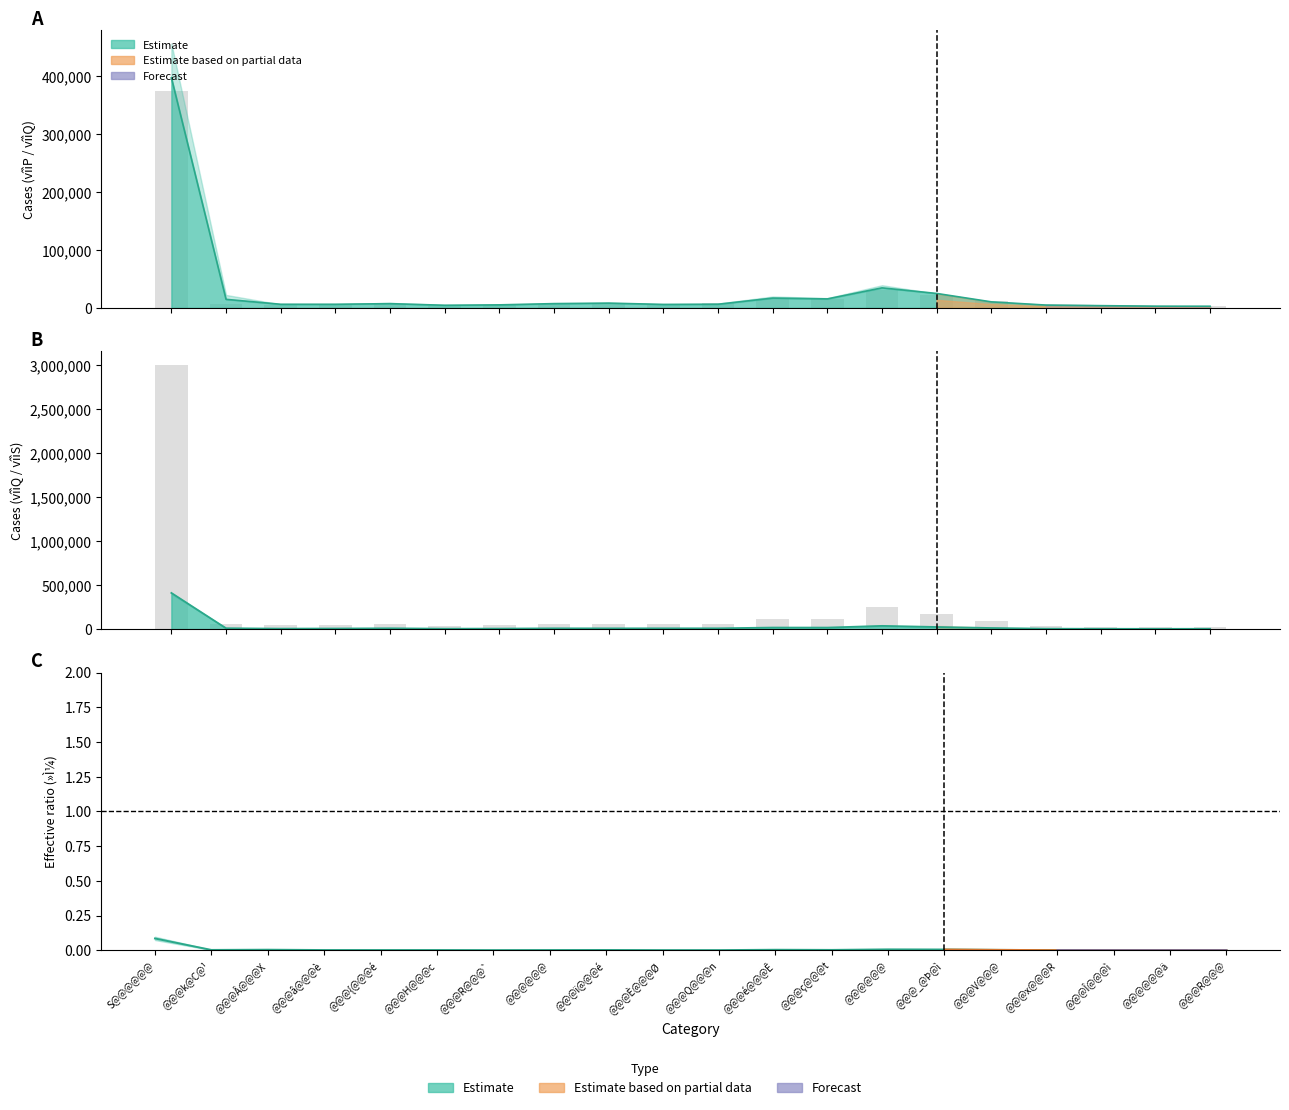

The vîìT series shows 26443.2 at @@@@@@ä. True or false?

False